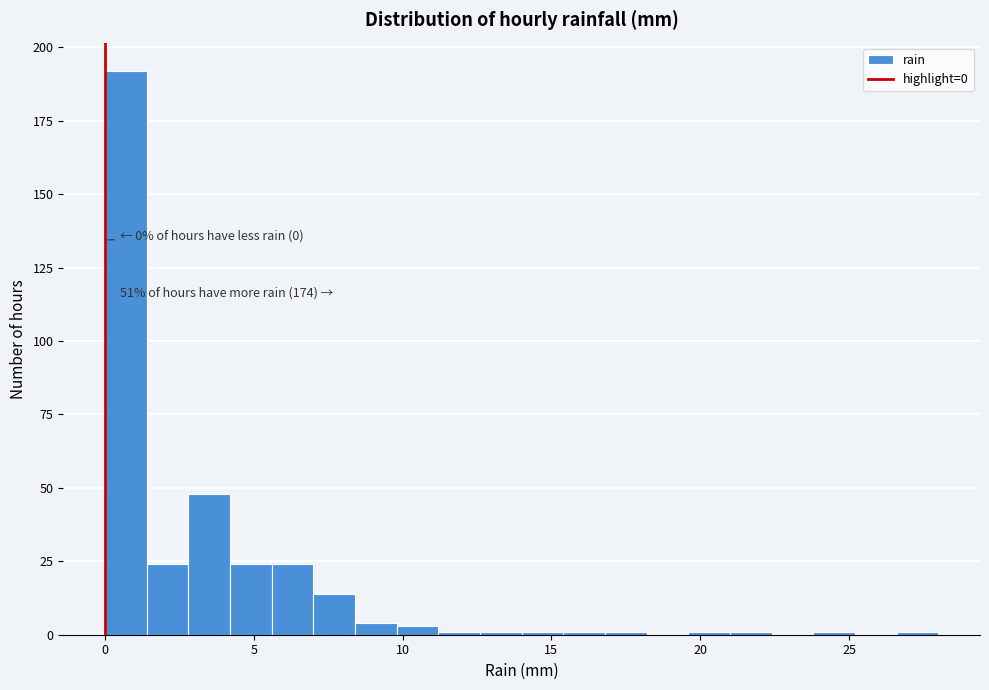

Around what value on the x-axis is the tallest bar? Give the approximate position of its centre, as read against the axis.

0.5